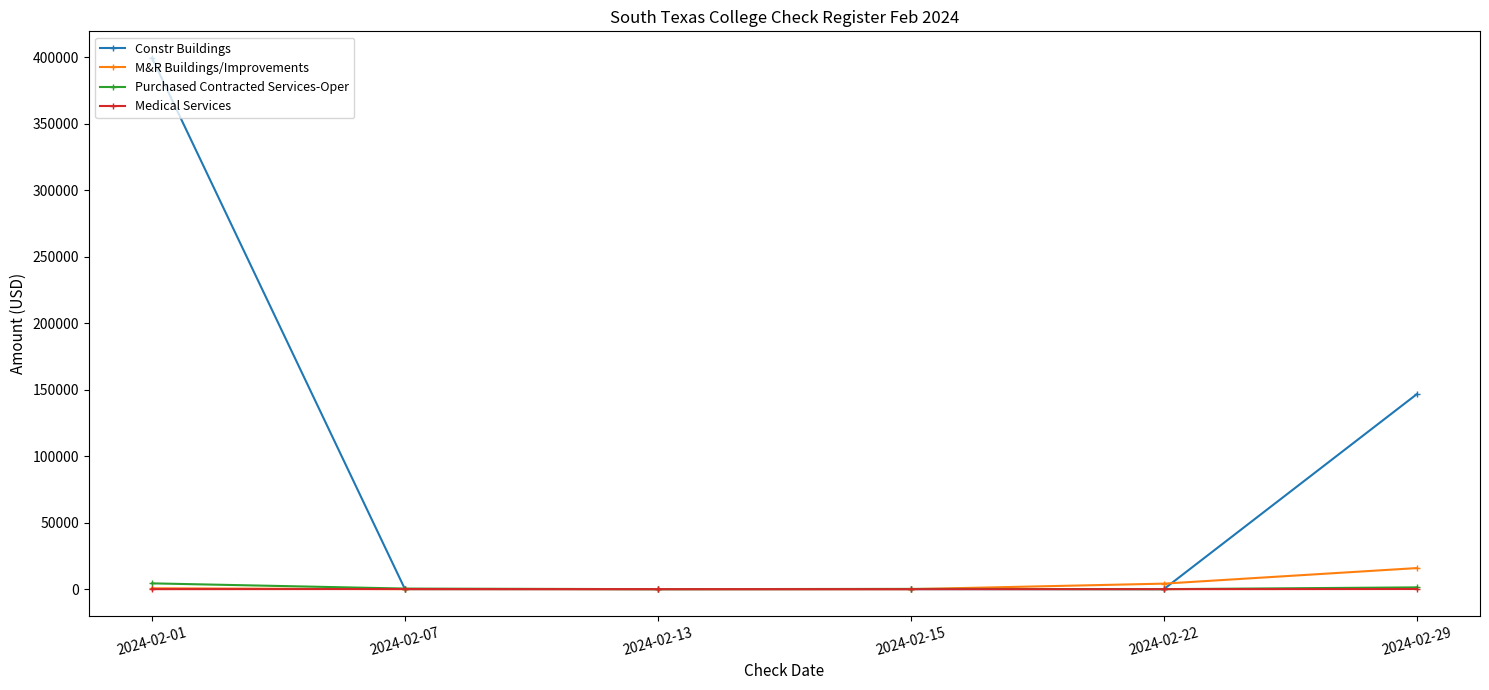

What is the value of the Constr Buildings point at the 1st from the left?

399418.0